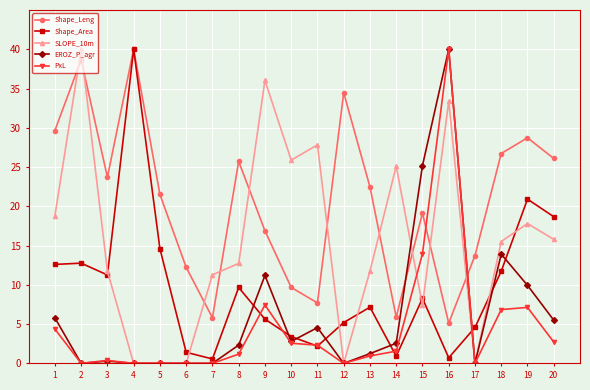

In Shape_Leng, how many points are higher than both neighbors (excluding endpoints)?

6